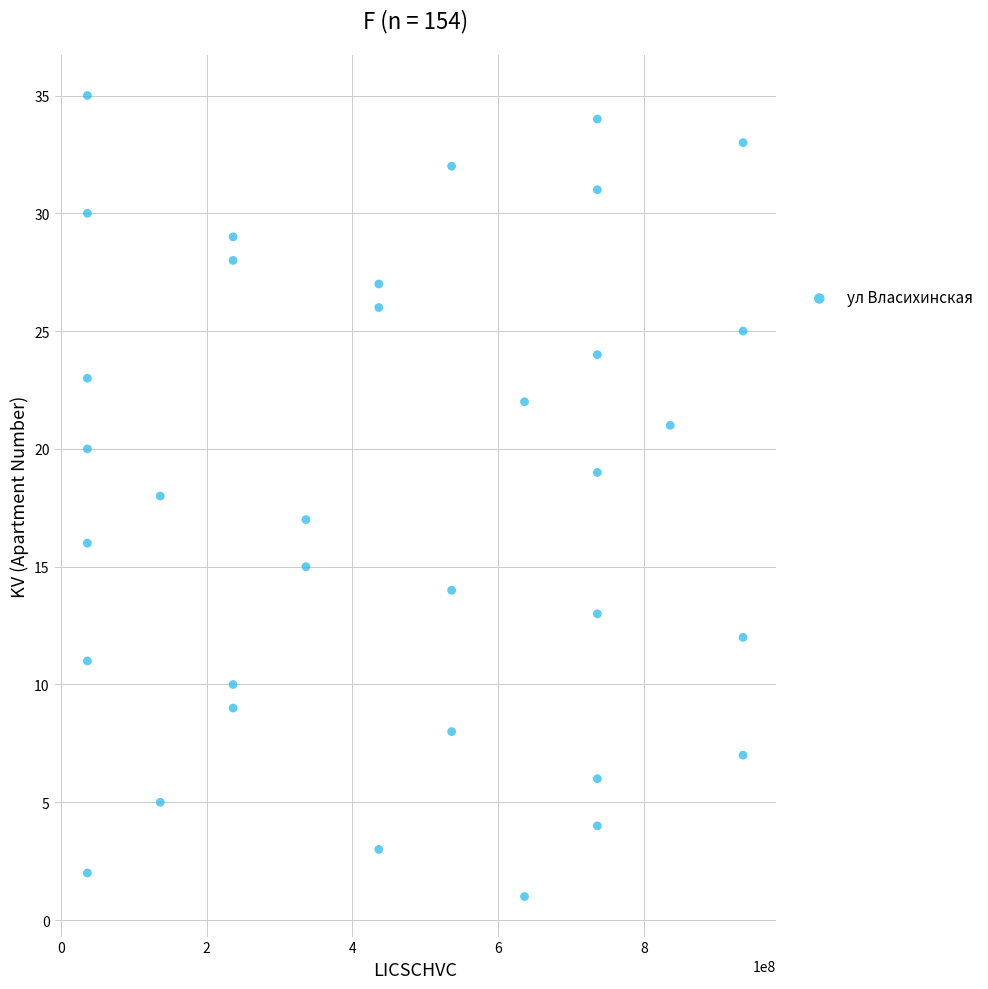

What is the range of Y values (max minus min)?

34